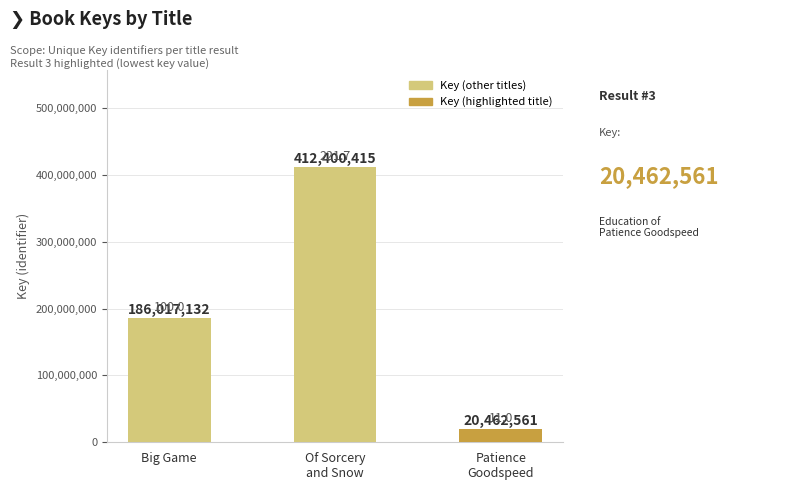

Between Patience
Goodspeed and Of Sorcery
and Snow, which is larger?

Of Sorcery
and Snow